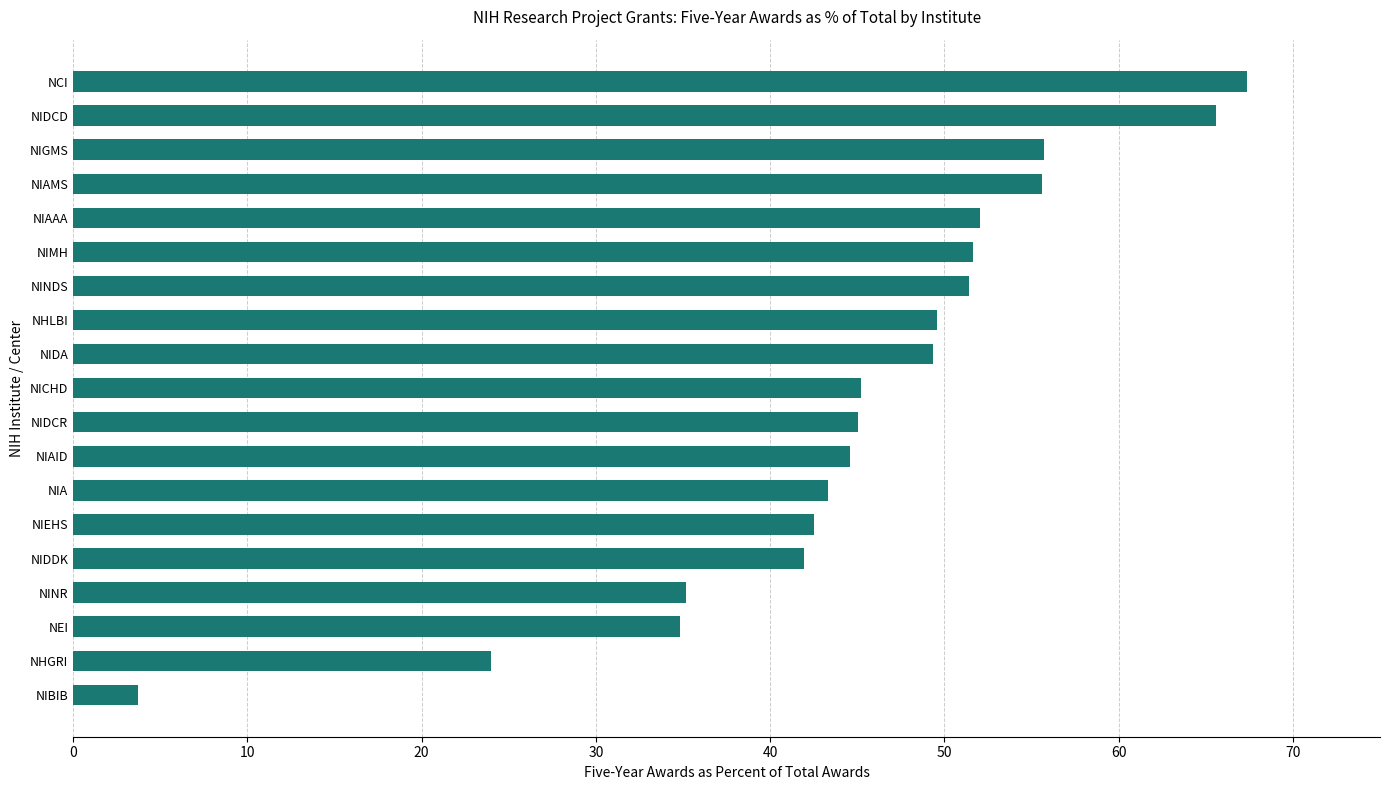

What is the greatest value displayed?

67.3